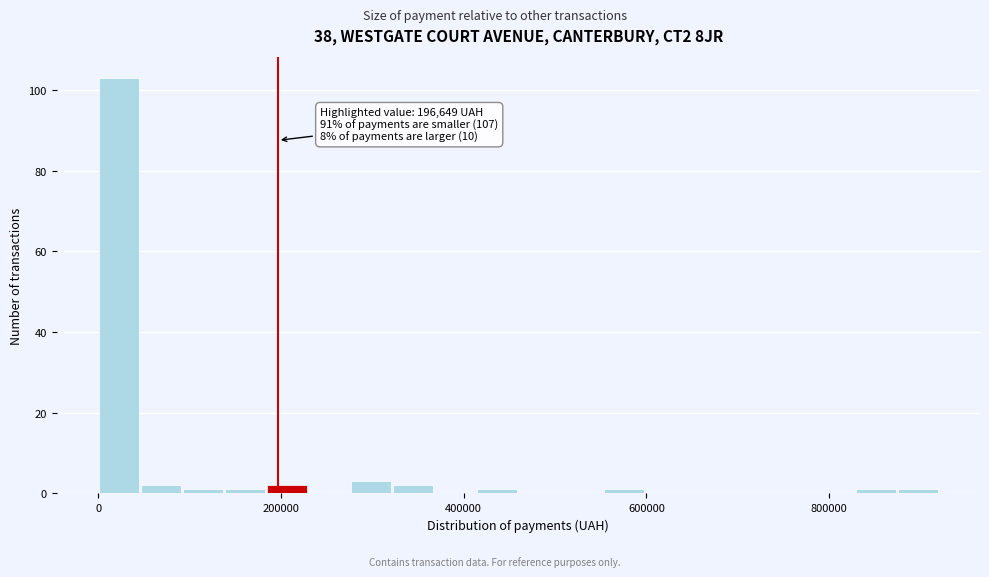

Around what value on the x-axis is the tallest bar? Give the approximate position of its centre, as read against the axis.

20000